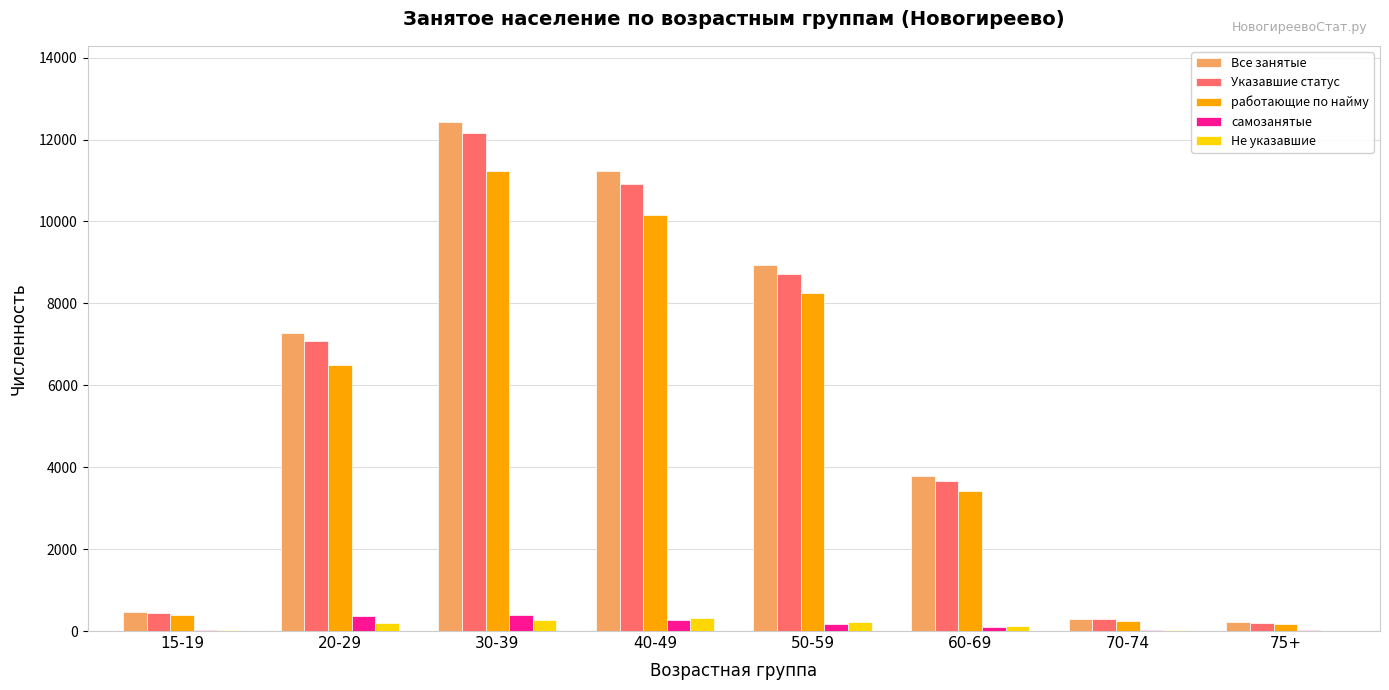

Does the chart contain stacked bars?

No